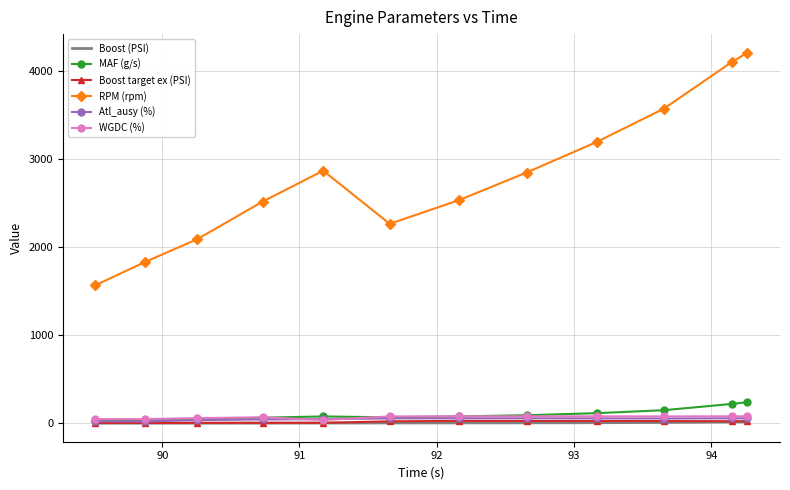

True or false: RPM (rpm) and MAF (g/s) cross at least once.

False